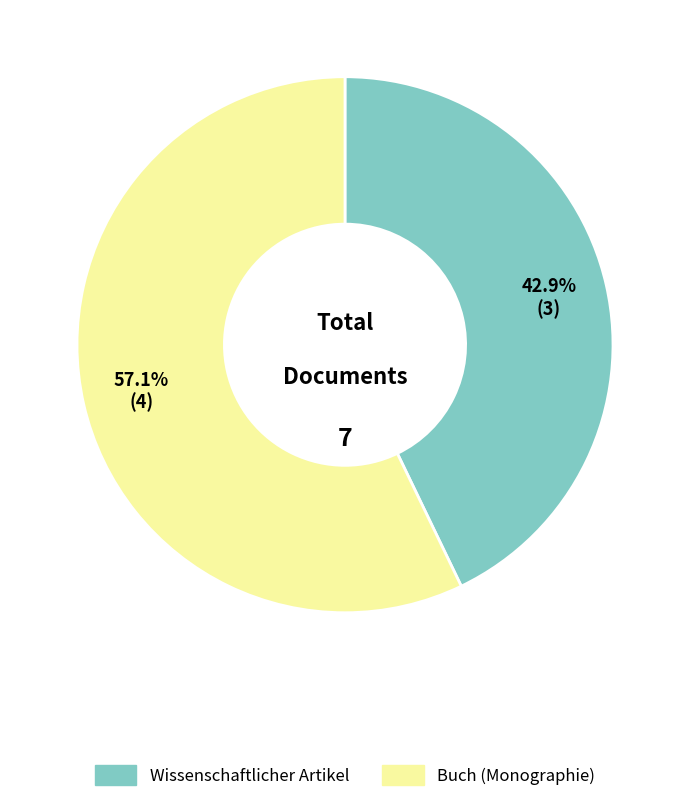

Which slice is the smallest?

Wissenschaftlicher Artikel